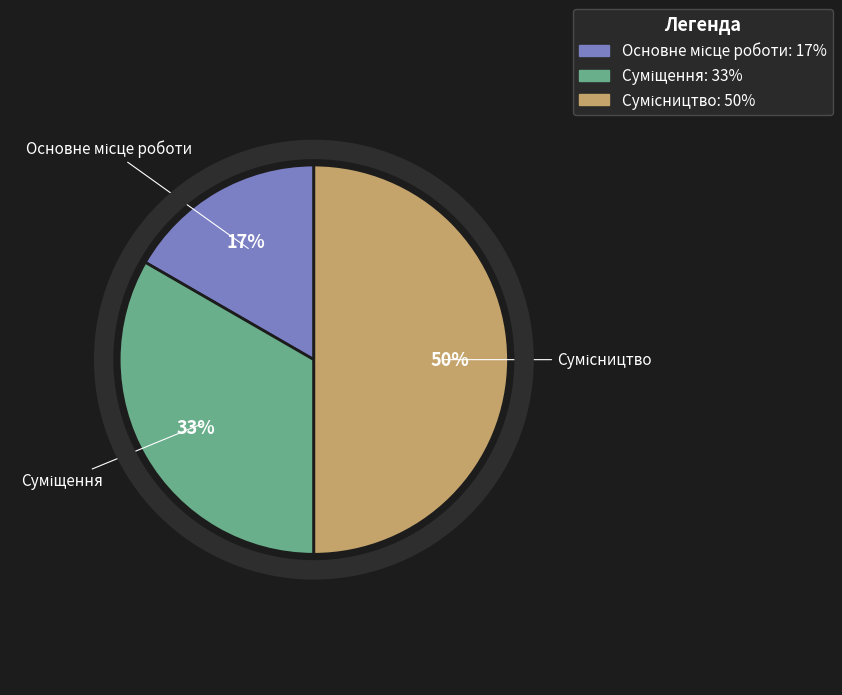

To the nearest percent, what is the average slice percentage?

33%